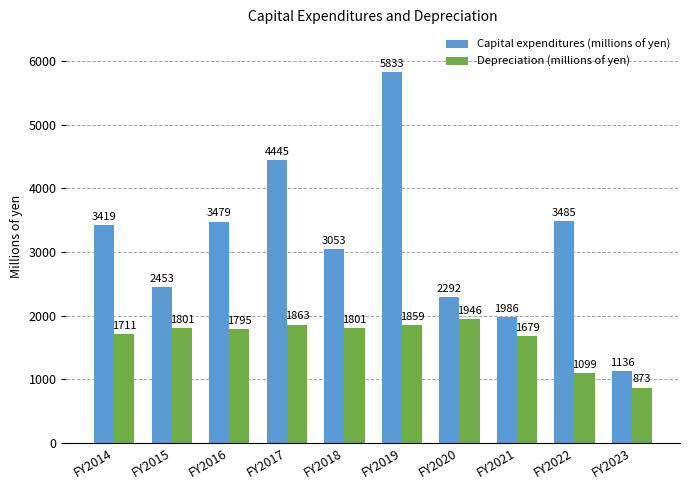

What is the spread (max minus min) of values at FY2019?

3974